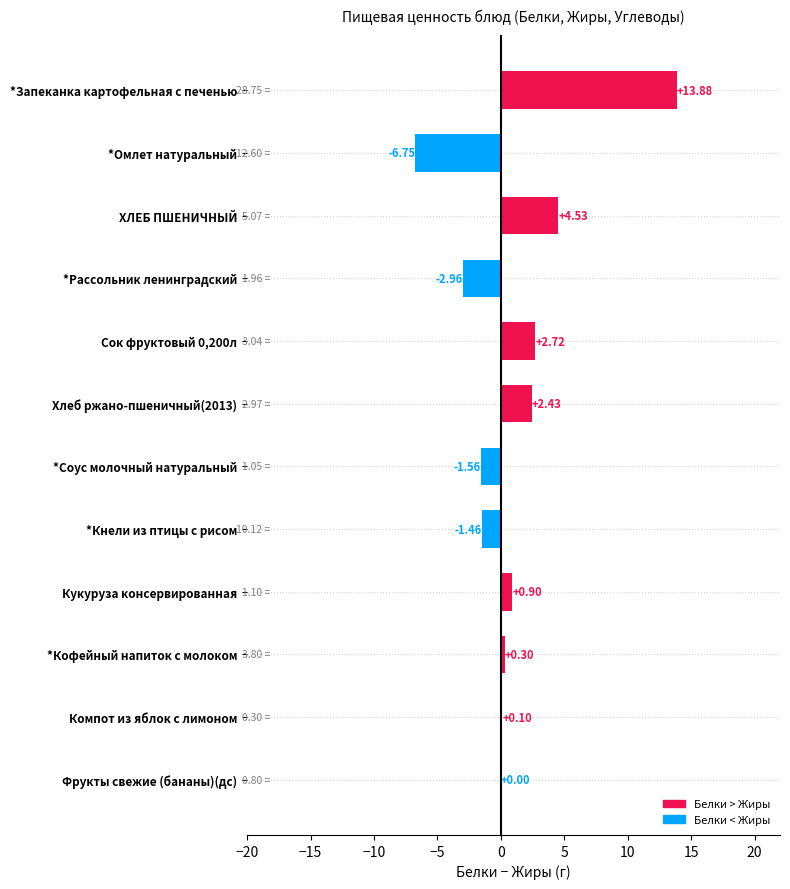

At which category does the chart reach its peak across all series?

*Запеканка картофельная с печенью